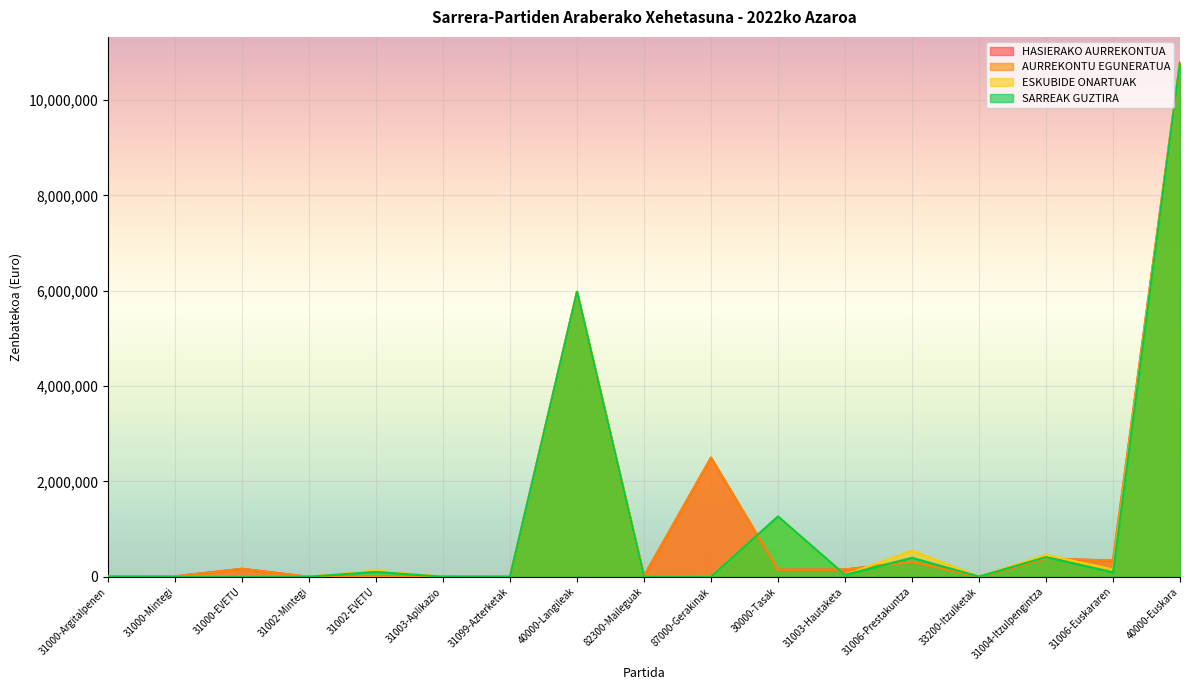

What is the label of the 12th point from the left?

31003-Hautaketa